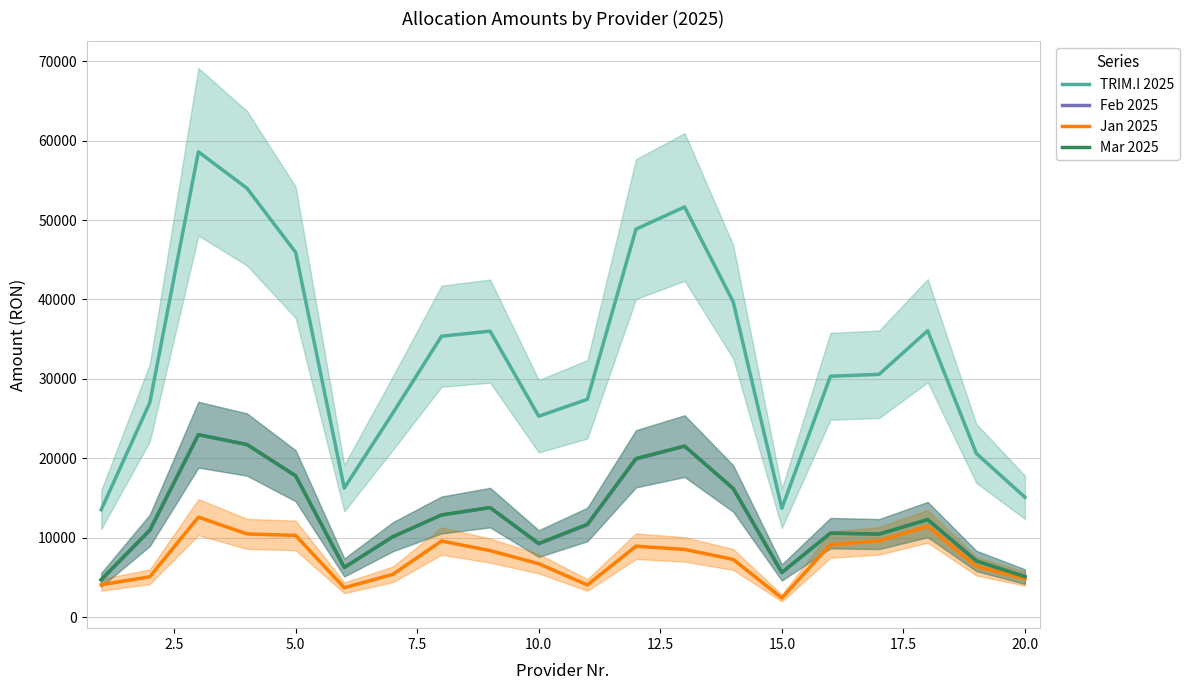

What is the minimum value for TRIM.I 2025?

13538.4